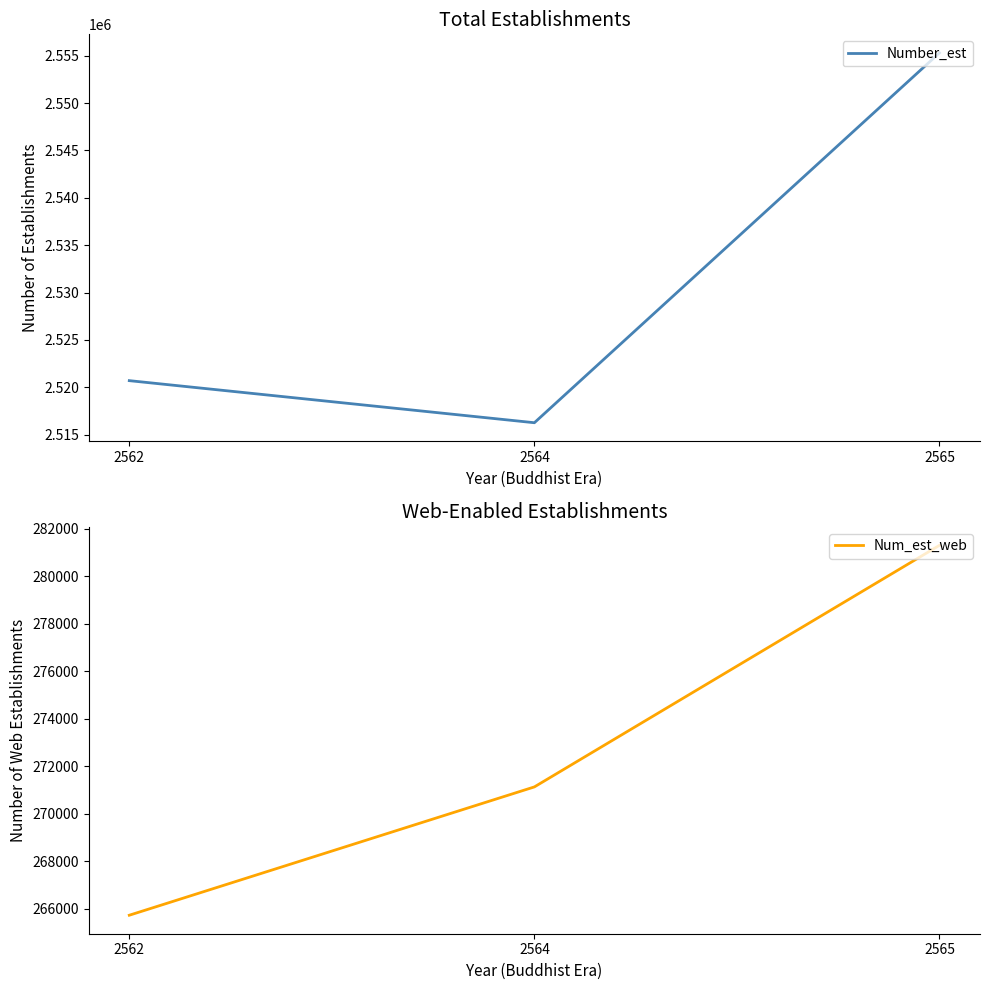

How many lines are shown in the chart?

2